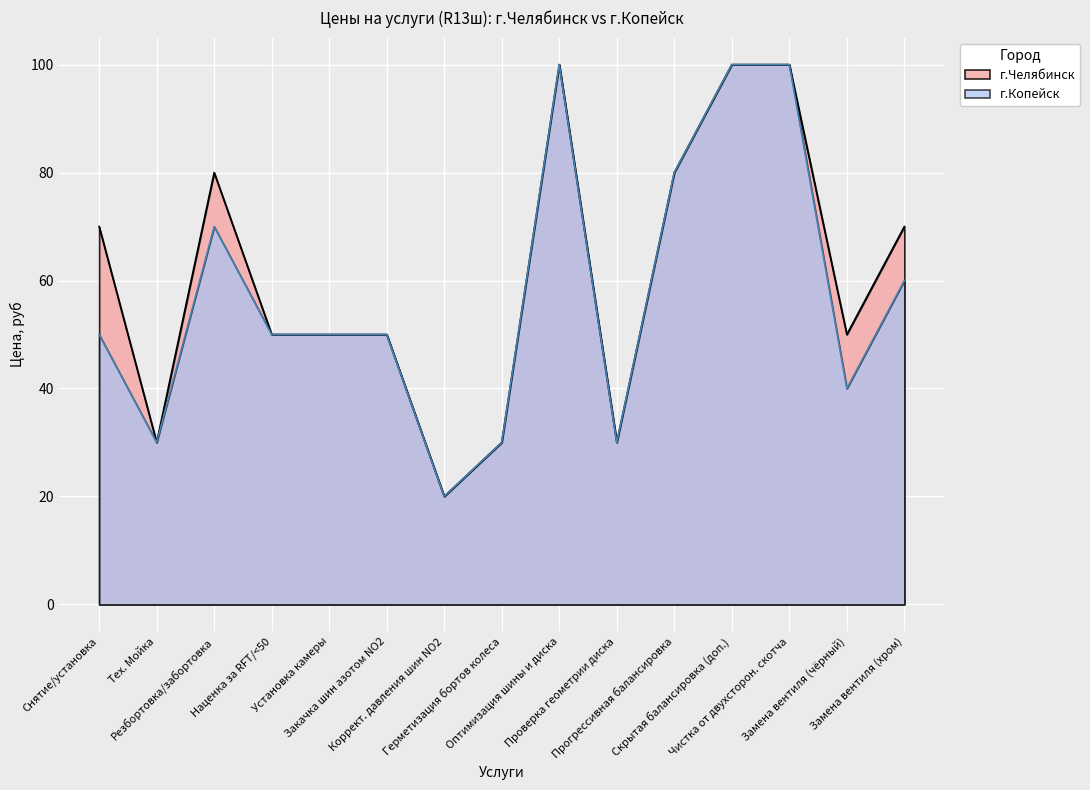

True or false: г.Копейск and г.Челябинск cross at least once.

False